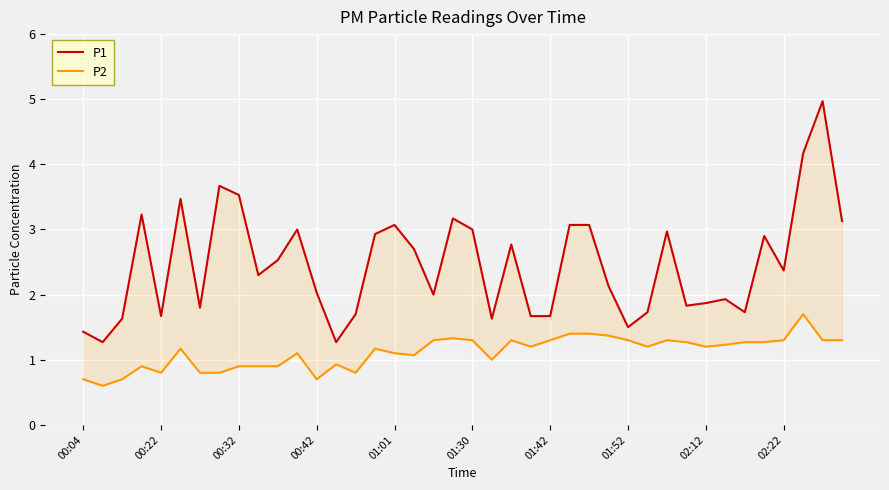

Is it true that P1 equals 0.6 at 02:12?

False